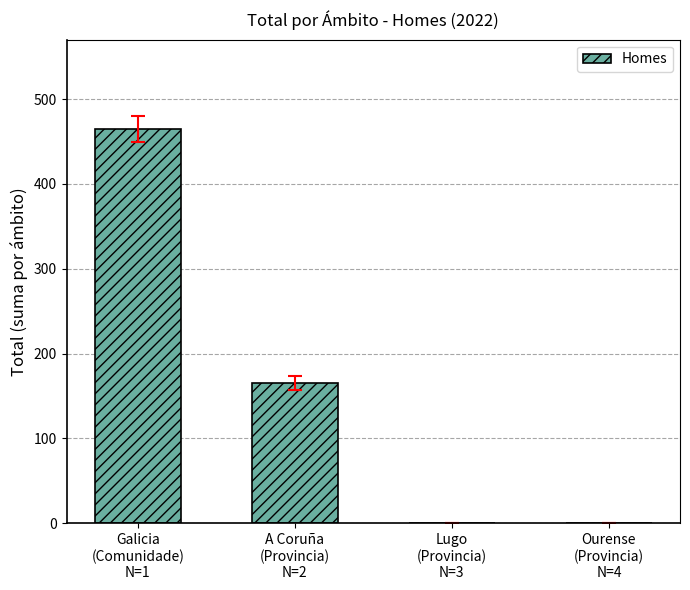

Does the chart contain stacked bars?

No